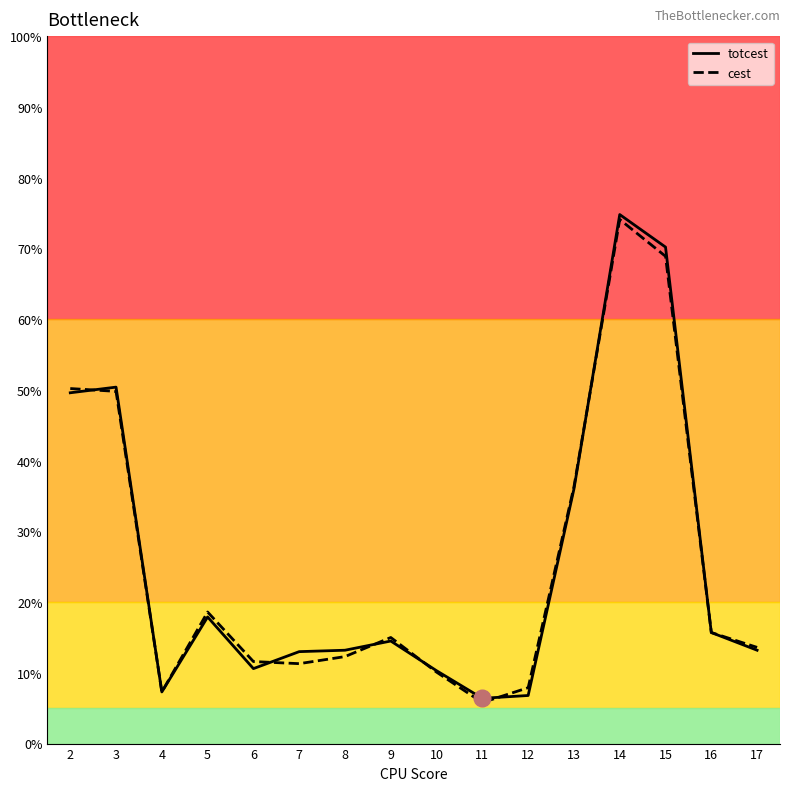

What is the total value across all series at 11?

12.2